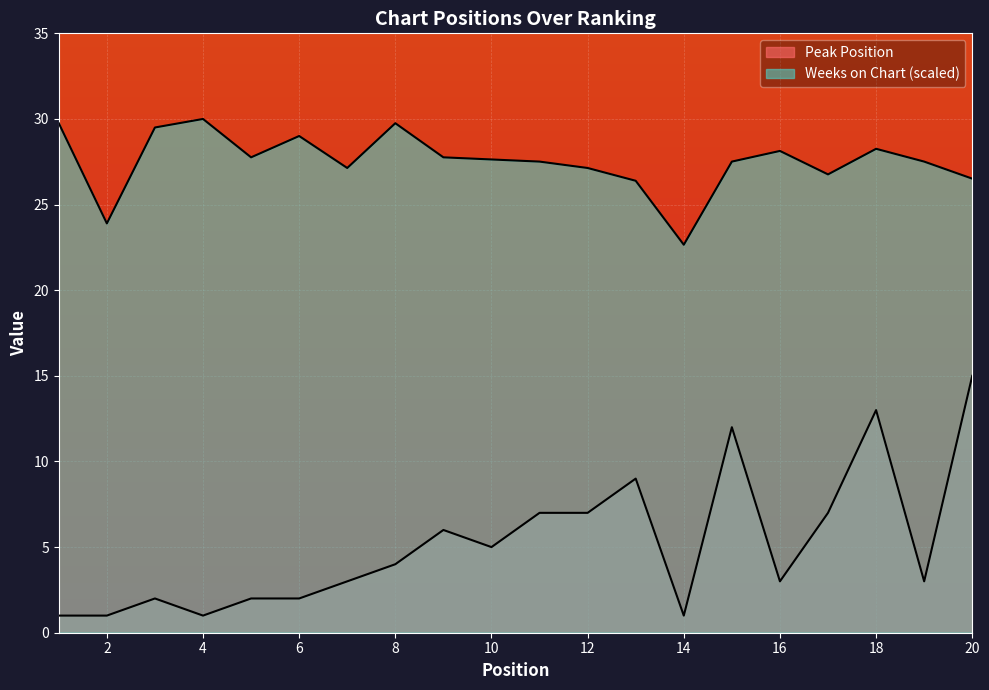

Which label corresponds to the largest value in the chart?

4